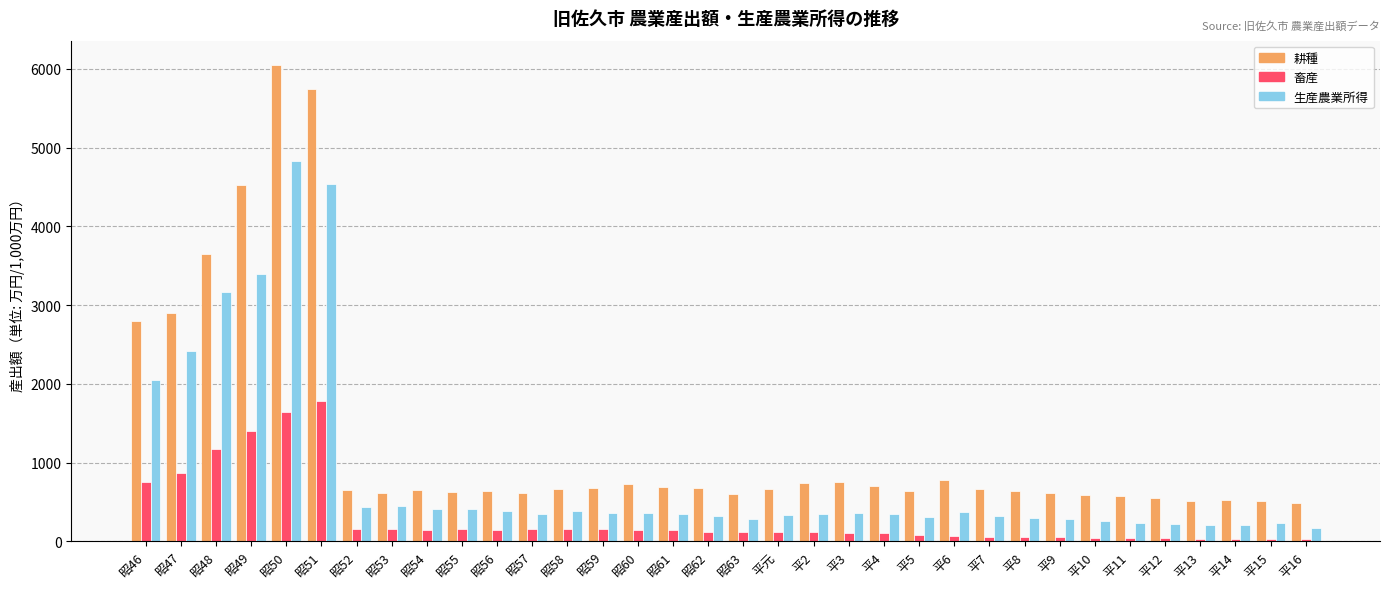

What is the label of the 30th bar from the left?

平12